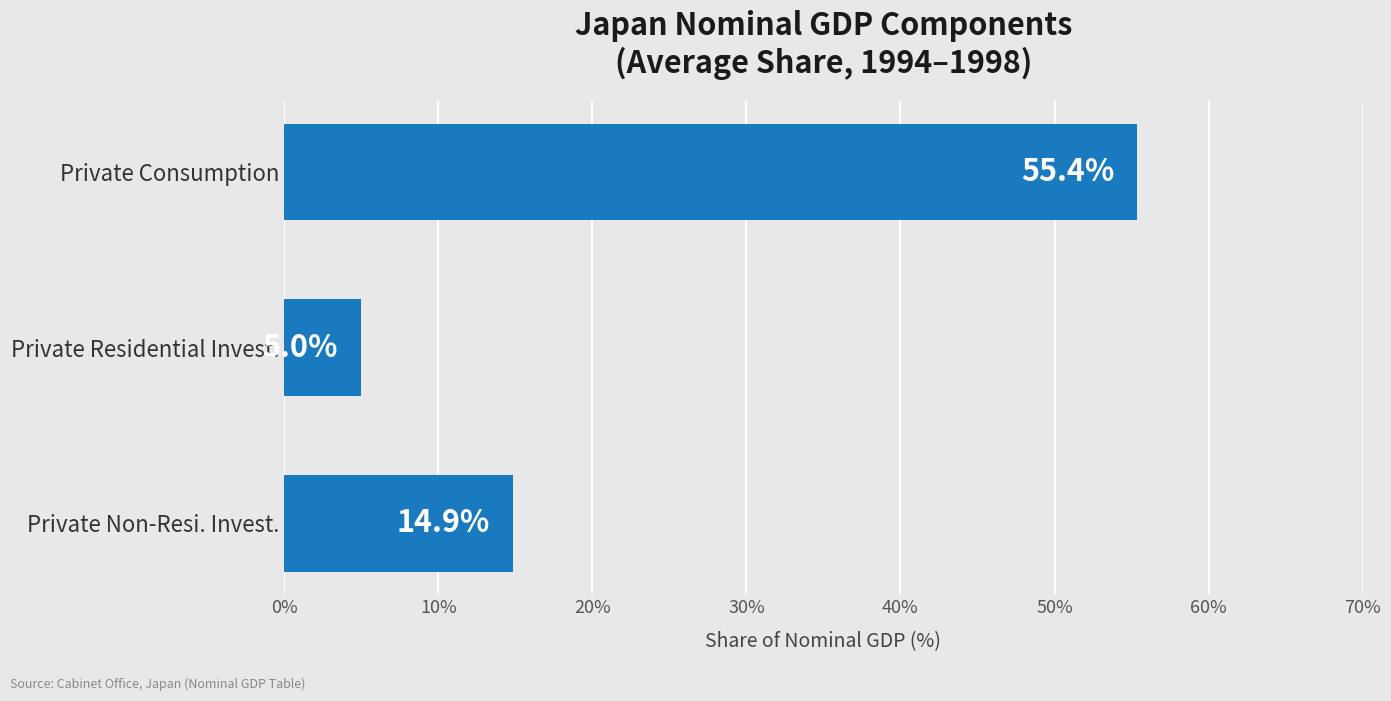

What is the maximum value shown in the chart?

55.4